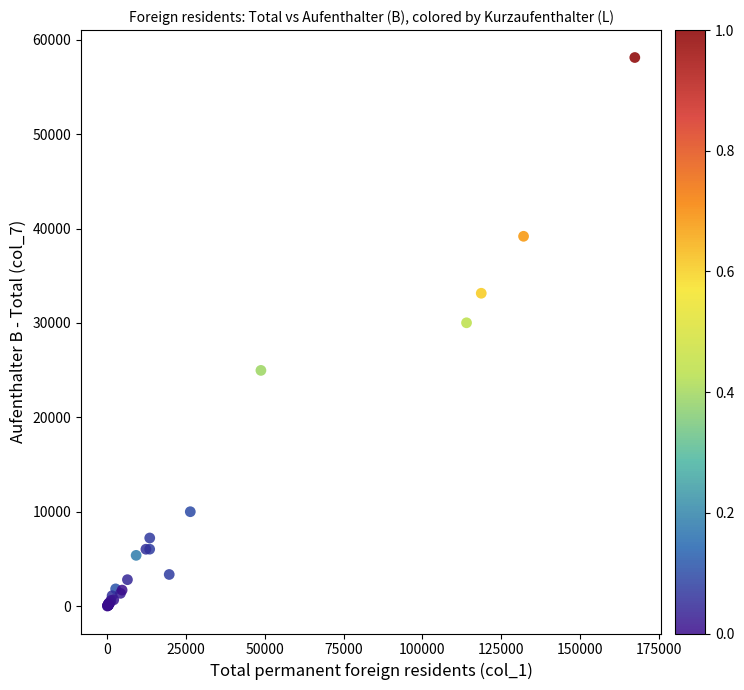

What Y value in the scatter plot is closest to 29065?

30019